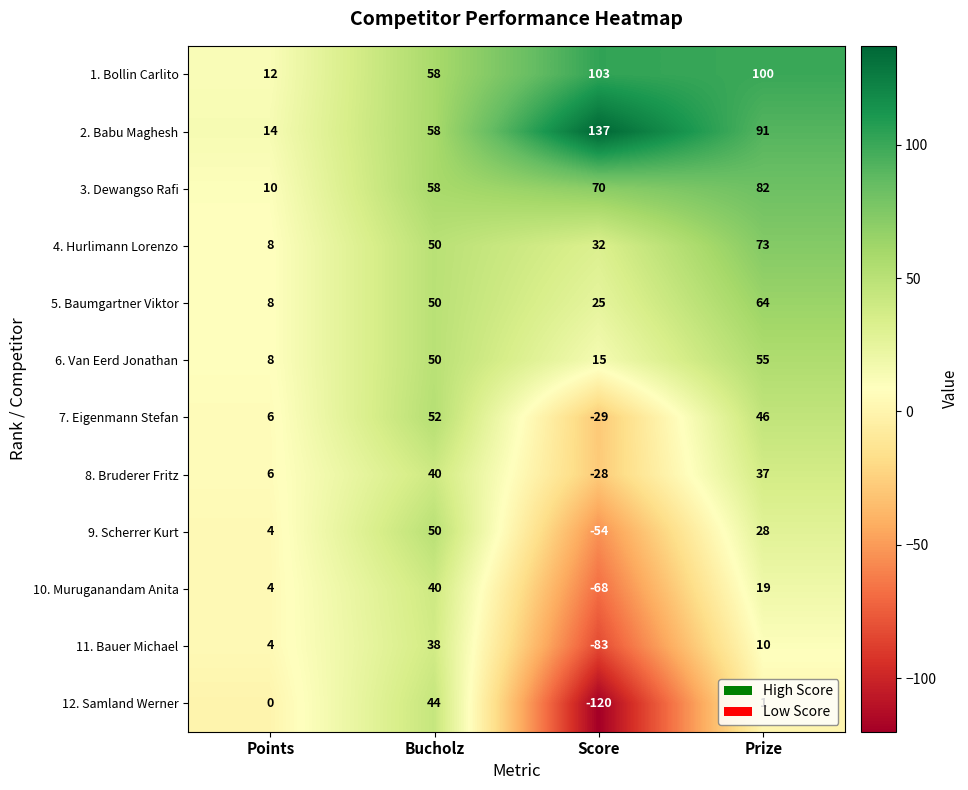

What value does the 4. Hurlimann Lorenzo series have at Prize, to the nearest 10?

70